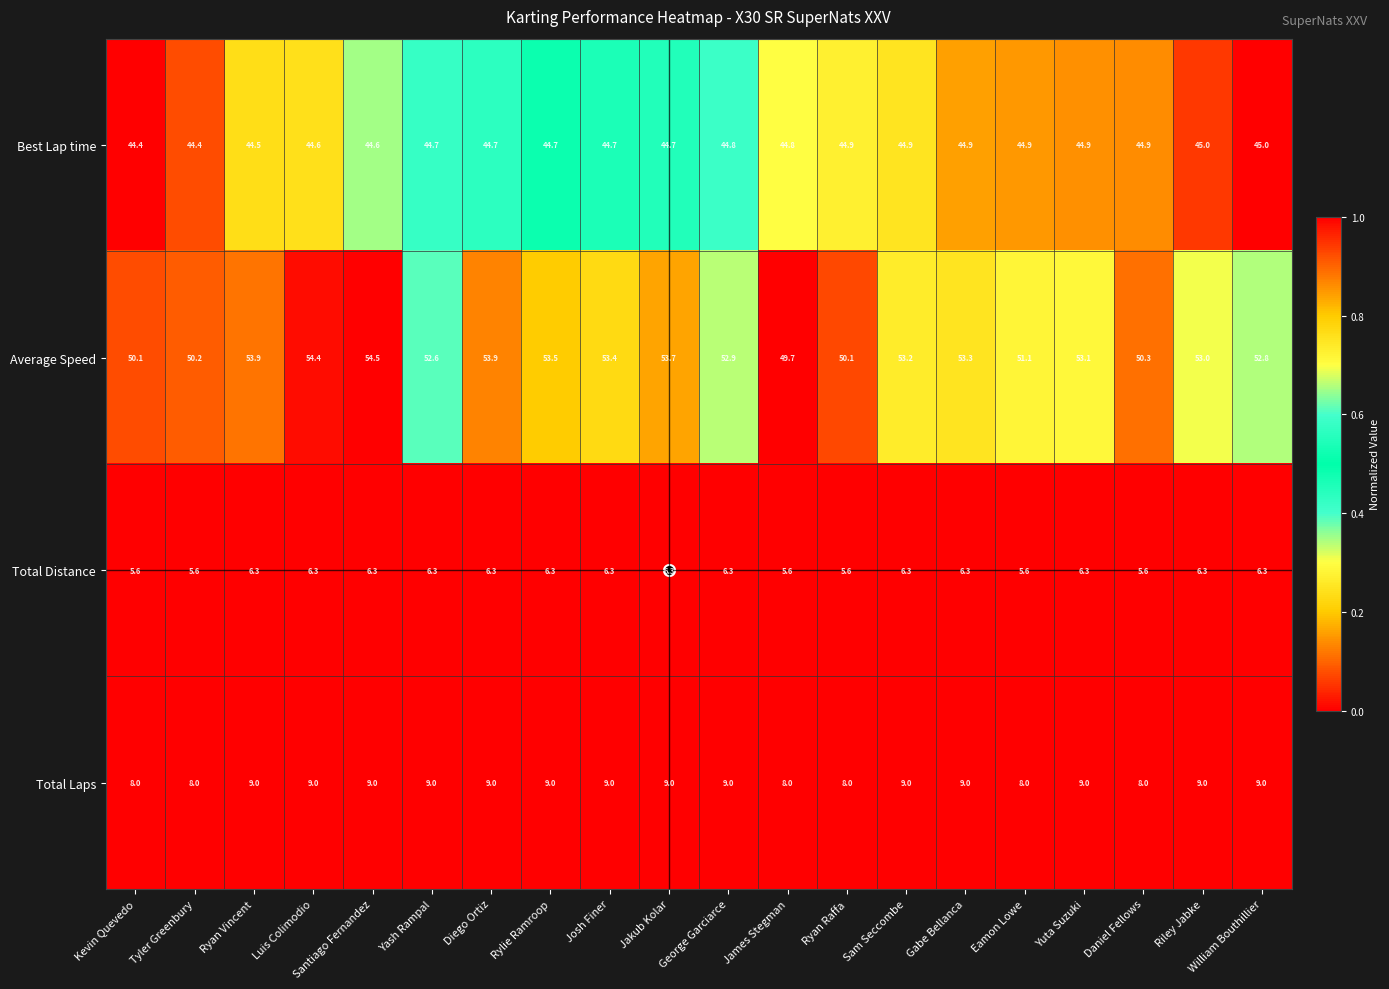

What is the sum of the Average Speed values at Sam Seccombe and Riley Jabke?

106.2